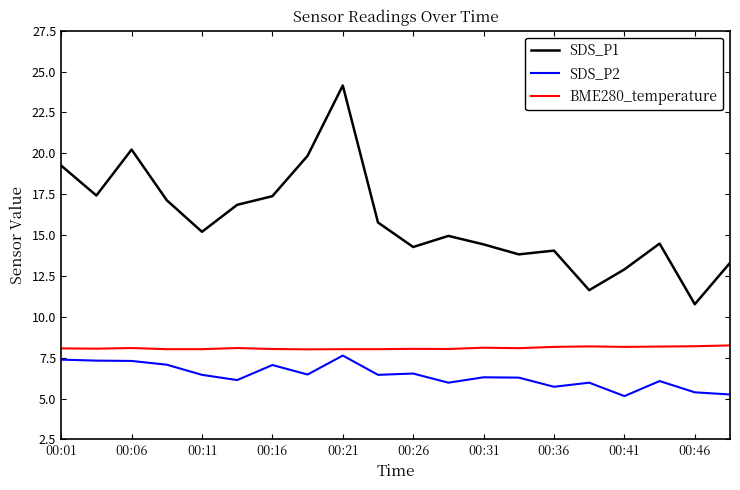

Which series has the largest total across all categories?

SDS_P1